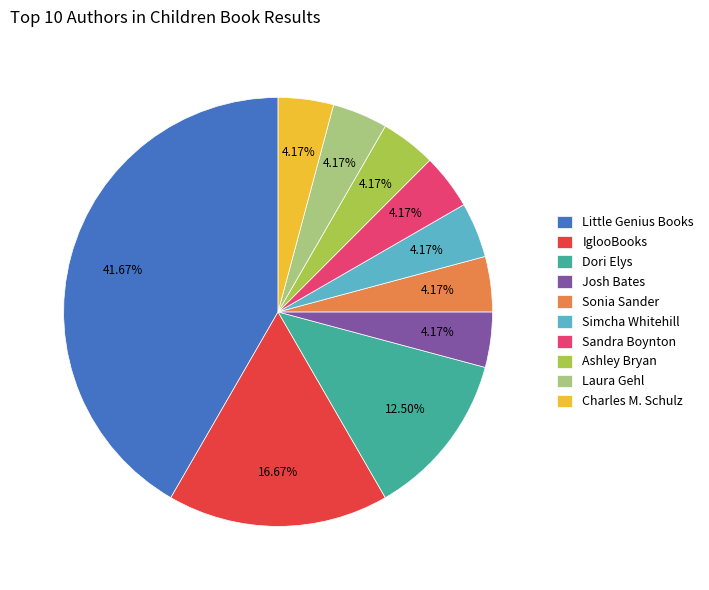

True or false: Josh Bates accounts for 4% of the total.

True